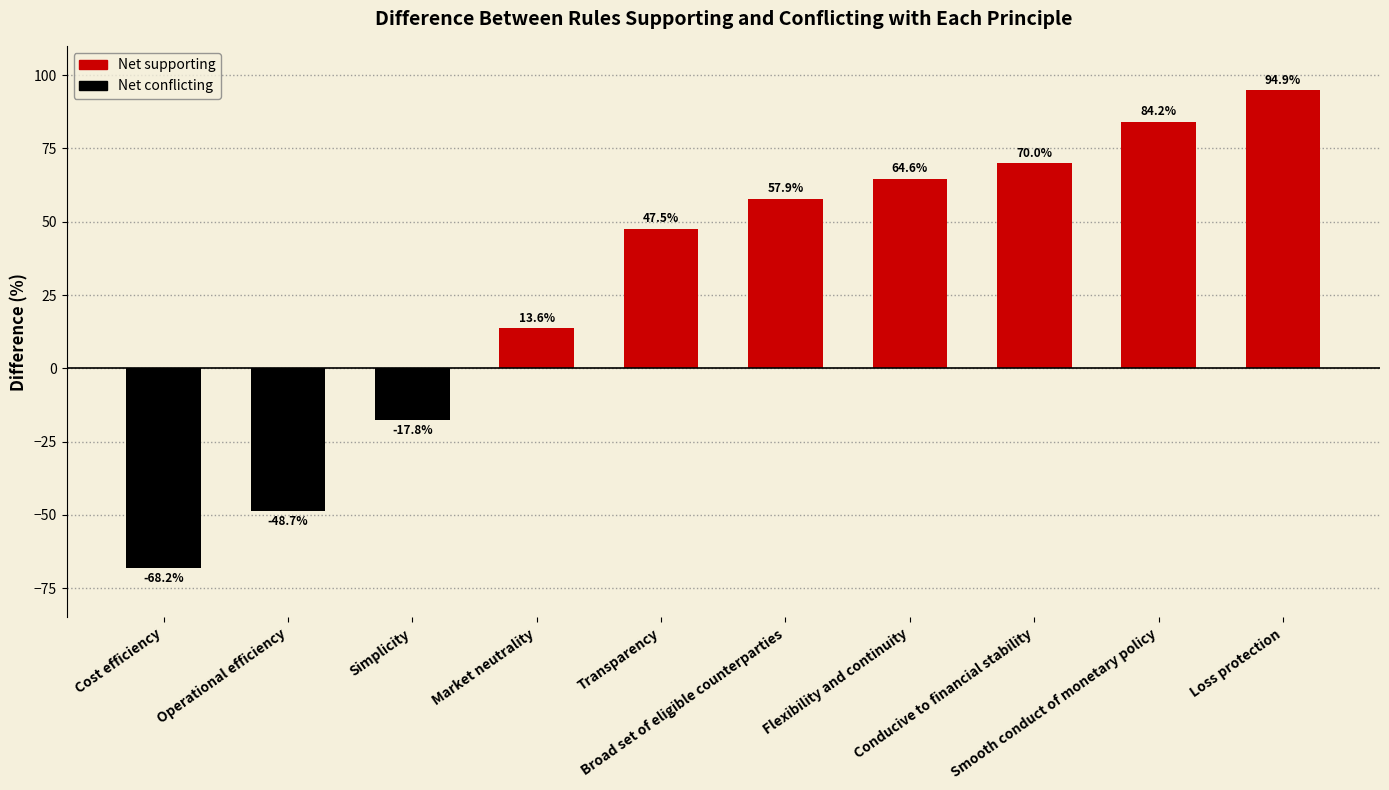

Are the bars horizontal?

No